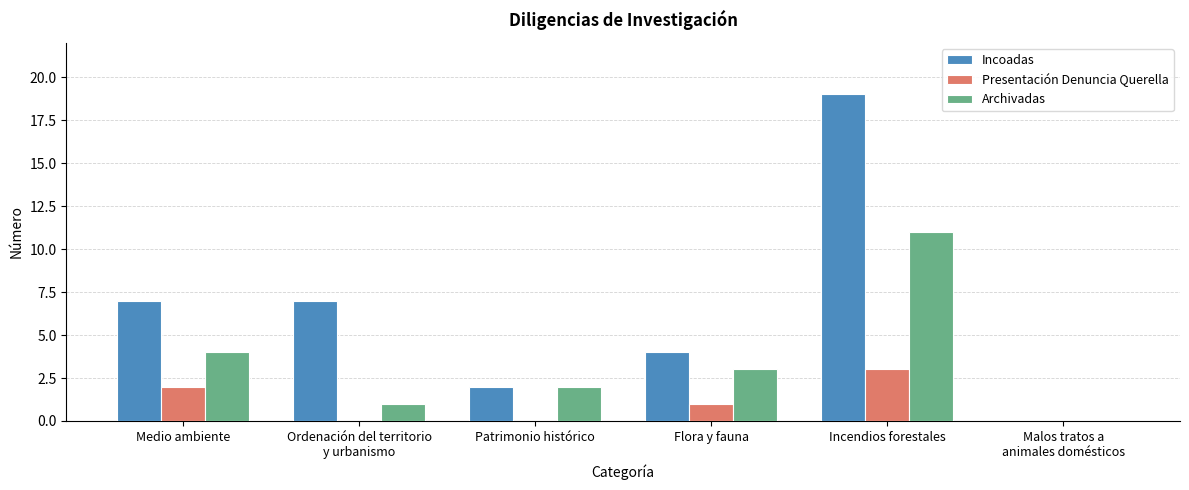

At which category is the sum across all series the highest?

Incendios forestales